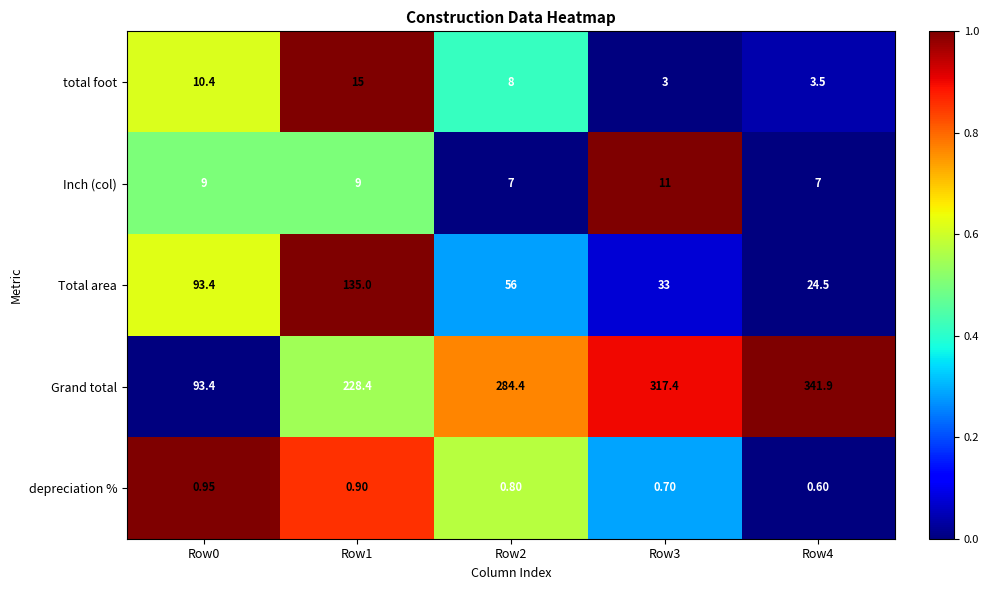

Which series has the widest spread of values?

Grand total